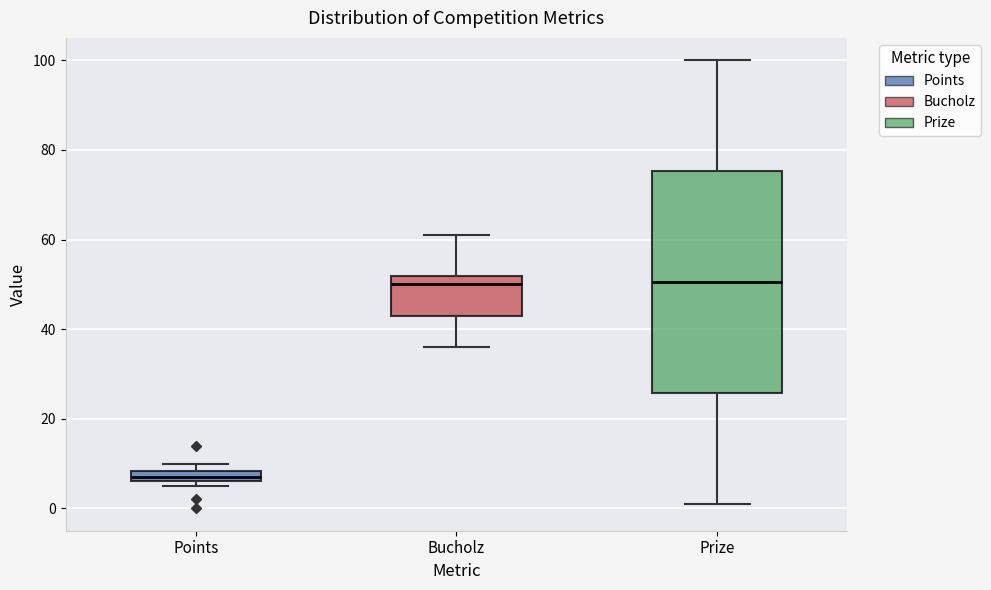

Comparing the boxes themselves (not the whiskers), which one is the tallest?

Prize